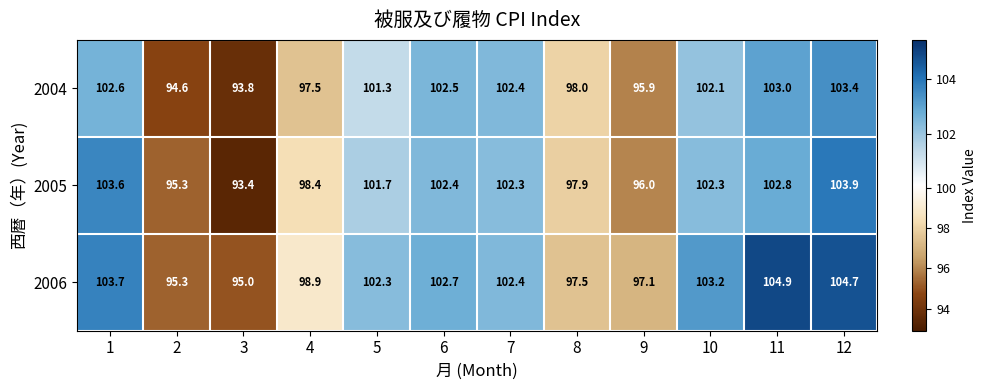

Which series has the widest spread of values?

2005